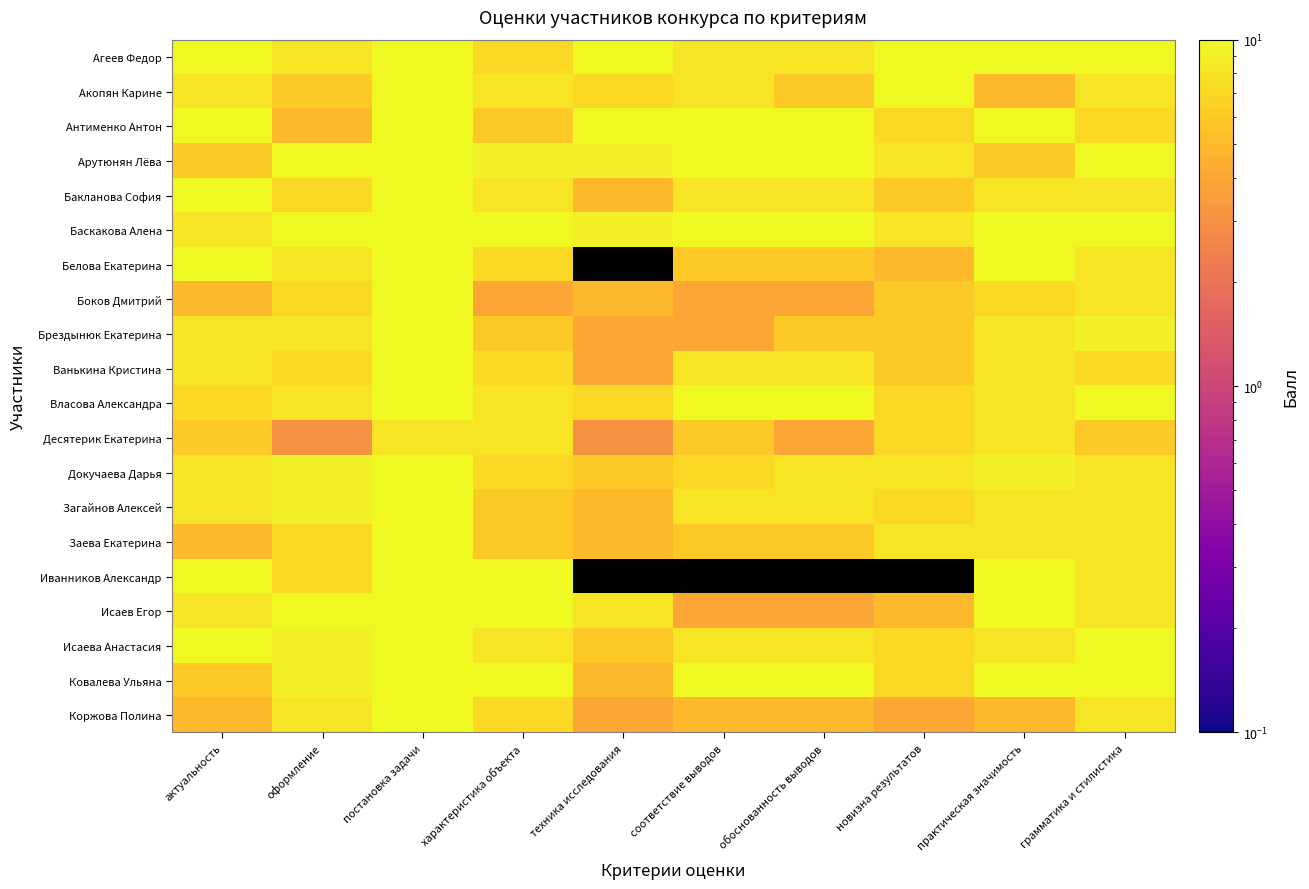

Reading left to right, what are all the values shown in this chart?

Агеев Федор: актуальность=10	оформление=8	постановка задачи=10	характеристика объекта=7	техника исследования=10	соответствие выводов=8	обоснованность выводов=8	новизна результатов=10	практическая значимость=10	грамматика и стилистика=10
Акопян Карине: актуальность=8	оформление=6	постановка задачи=10	характеристика объекта=8	техника исследования=7	соответствие выводов=8	обоснованность выводов=6	новизна результатов=10	практическая значимость=5	грамматика и стилистика=8
Антименко Антон: актуальность=10	оформление=5	постановка задачи=10	характеристика объекта=6	техника исследования=10	соответствие выводов=10	обоснованность выводов=10	новизна результатов=7	практическая значимость=10	грамматика и стилистика=7
Арутюнян Лёва: актуальность=6	оформление=10	постановка задачи=10	характеристика объекта=9	техника исследования=9	соответствие выводов=10	обоснованность выводов=10	новизна результатов=8	практическая значимость=6	грамматика и стилистика=10
Бакланова София: актуальность=10	оформление=7	постановка задачи=10	характеристика объекта=8	техника исследования=5	соответствие выводов=8	обоснованность выводов=8	новизна результатов=6	практическая значимость=8	грамматика и стилистика=8
Баскакова Алена: актуальность=8	оформление=10	постановка задачи=10	характеристика объекта=10	техника исследования=9	соответствие выводов=10	обоснованность выводов=10	новизна результатов=8	практическая значимость=10	грамматика и стилистика=10
Белова Екатерина: актуальность=10	оформление=8	постановка задачи=10	характеристика объекта=7	техника исследования=0	соответствие выводов=6	обоснованность выводов=6	новизна результатов=5	практическая значимость=10	грамматика и стилистика=8
Боков Дмитрий: актуальность=5	оформление=7	постановка задачи=10	характеристика объекта=4	техника исследования=5	соответствие выводов=4	обоснованность выводов=4	новизна результатов=6	практическая значимость=7	грамматика и стилистика=8
Брездынюк Екатерина: актуальность=8	оформление=8	постановка задачи=10	характеристика объекта=6	техника исследования=4	соответствие выводов=4	обоснованность выводов=6	новизна результатов=6	практическая значимость=8	грамматика и стилистика=9
Ванькина Кристина: актуальность=8	оформление=7	постановка задачи=10	характеристика объекта=7	техника исследования=4	соответствие выводов=8	обоснованность выводов=8	новизна результатов=6	практическая значимость=8	грамматика и стилистика=7
Власова Александра: актуальность=7	оформление=8	постановка задачи=10	характеристика объекта=8	техника исследования=7	соответствие выводов=10	обоснованность выводов=10	новизна результатов=7	практическая значимость=8	грамматика и стилистика=10
Десятерик Екатерина: актуальность=6	оформление=3	постановка задачи=8	характеристика объекта=8	техника исследования=3	соответствие выводов=6	обоснованность выводов=4	новизна результатов=7	практическая значимость=8	грамматика и стилистика=6
Докучаева Дарья: актуальность=8	оформление=9	постановка задачи=10	характеристика объекта=7	техника исследования=6	соответствие выводов=7	обоснованность выводов=8	новизна результатов=8	практическая значимость=9	грамматика и стилистика=8
Загайнов Алексей: актуальность=8	оформление=9	постановка задачи=10	характеристика объекта=6	техника исследования=5	соответствие выводов=8	обоснованность выводов=8	новизна результатов=7	практическая значимость=8	грамматика и стилистика=8
Заева Екатерина: актуальность=5	оформление=7	постановка задачи=10	характеристика объекта=6	техника исследования=5	соответствие выводов=6	обоснованность выводов=6	новизна результатов=8	практическая значимость=8	грамматика и стилистика=8
Иванников Александр: актуальность=10	оформление=7	постановка задачи=10	характеристика объекта=10	техника исследования=0	соответствие выводов=0	обоснованность выводов=0	новизна результатов=0	практическая значимость=10	грамматика и стилистика=8
Исаев Егор: актуальность=8	оформление=10	постановка задачи=10	характеристика объекта=10	техника исследования=8	соответствие выводов=4	обоснованность выводов=4	новизна результатов=5	практическая значимость=10	грамматика и стилистика=8
Исаева Анастасия: актуальность=10	оформление=9	постановка задачи=10	характеристика объекта=8	техника исследования=6	соответствие выводов=8	обоснованность выводов=8	новизна результатов=7	практическая значимость=8	грамматика и стилистика=10
Ковалева Ульяна: актуальность=6	оформление=9	постановка задачи=10	характеристика объекта=10	техника исследования=5	соответствие выводов=10	обоснованность выводов=10	новизна результатов=7	практическая значимость=10	грамматика и стилистика=10
Коржова Полина: актуальность=5	оформление=8	постановка задачи=10	характеристика объекта=7	техника исследования=4	соответствие выводов=5	обоснованность выводов=5	новизна результатов=4	практическая значимость=5	грамматика и стилистика=8